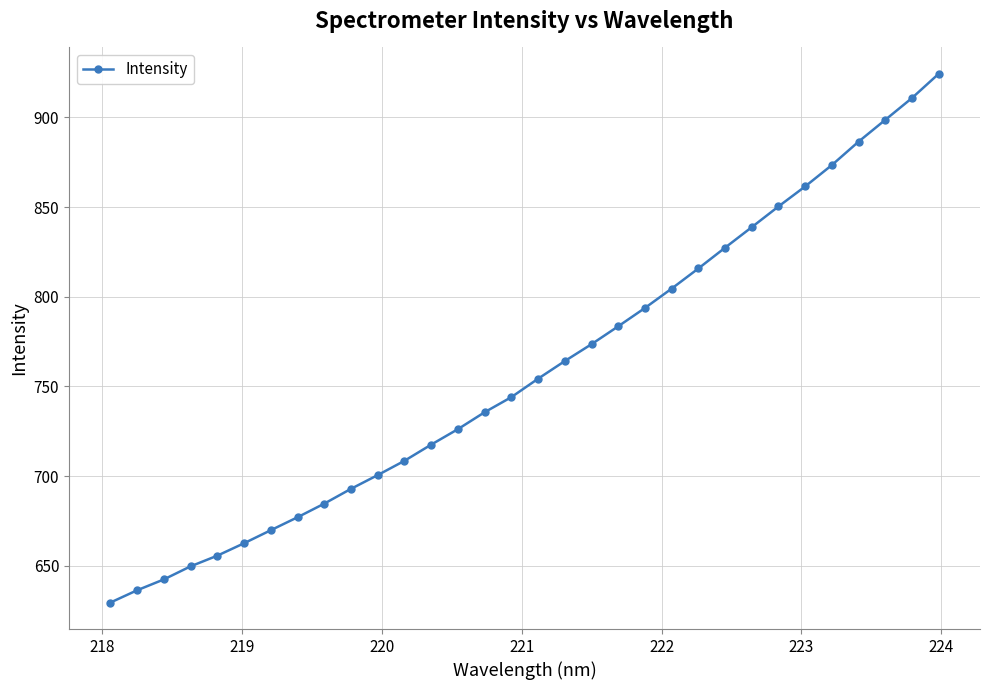

What is the average value?

759.2